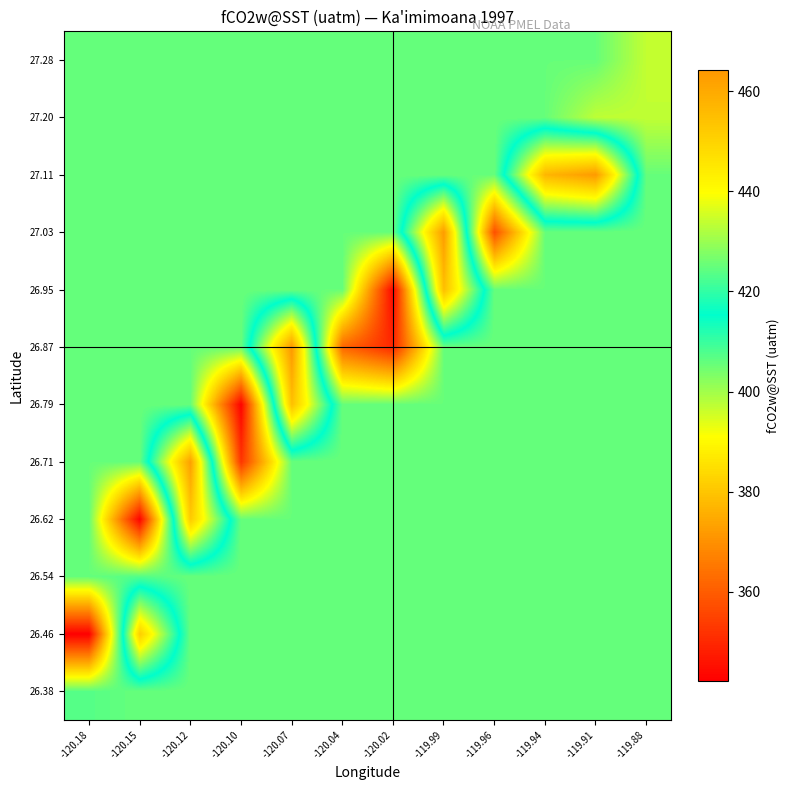

Reading right to left, transcribe all the data shown in this chart.

26.38: -119.88=405.6	-119.91=405.6	-119.94=405.6	-119.96=405.6	-119.99=405.6	-120.02=405.6	-120.04=405.6	-120.07=405.6	-120.10=405.6	-120.12=405.6	-120.15=405.6	-120.18=407.2
26.46: -119.88=405.6	-119.91=405.6	-119.94=405.6	-119.96=405.6	-119.99=405.6	-120.02=405.6	-120.04=405.6	-120.07=405.6	-120.10=405.6	-120.12=405.6	-120.15=451.8	-120.18=342.1
26.54: -119.88=405.6	-119.91=405.6	-119.94=405.6	-119.96=405.6	-119.99=405.6	-120.02=405.6	-120.04=405.6	-120.07=405.6	-120.10=405.6	-120.12=405.6	-120.15=407.6	-120.18=405.6
26.62: -119.88=405.6	-119.91=405.6	-119.94=405.6	-119.96=405.6	-119.99=405.6	-120.02=405.6	-120.04=405.6	-120.07=405.6	-120.10=405.6	-120.12=452.3	-120.15=342.6	-120.18=405.6
26.71: -119.88=405.6	-119.91=405.6	-119.94=405.6	-119.96=405.6	-119.99=405.6	-120.02=405.6	-120.04=405.6	-120.07=405.6	-120.10=352.6	-120.12=462.4	-120.15=405.6	-120.18=405.6
26.79: -119.88=405.6	-119.91=405.6	-119.94=405.6	-119.96=405.6	-119.99=405.6	-120.02=405.6	-120.04=405.6	-120.07=454.9	-120.10=342.7	-120.12=405.6	-120.15=405.6	-120.18=405.6
26.87: -119.88=405.6	-119.91=405.6	-119.94=405.6	-119.96=405.6	-119.99=405.6	-120.02=349.8	-120.04=361.9	-120.07=464.2	-120.10=405.6	-120.12=405.6	-120.15=405.6	-120.18=405.6
26.95: -119.88=405.6	-119.91=405.6	-119.94=405.6	-119.96=405.6	-119.99=455.2	-120.02=343.4	-120.04=405.6	-120.07=405.6	-120.10=405.6	-120.12=405.6	-120.15=405.6	-120.18=405.6
27.03: -119.88=405.6	-119.91=405.6	-119.94=405.6	-119.96=357.4	-119.99=463.4	-120.02=405.6	-120.04=405.6	-120.07=405.6	-120.10=405.6	-120.12=405.6	-120.15=405.6	-120.18=405.6
27.11: -119.88=405.6	-119.91=463.6	-119.94=456.9	-119.96=405.6	-119.99=405.6	-120.02=405.6	-120.04=405.6	-120.07=405.6	-120.10=405.6	-120.12=405.6	-120.15=405.6	-120.18=405.6
27.20: -119.88=397.1	-119.91=397.3	-119.94=405.6	-119.96=405.6	-119.99=405.6	-120.02=405.6	-120.04=405.6	-120.07=405.6	-120.10=405.6	-120.12=405.6	-120.15=405.6	-120.18=405.6
27.28: -119.88=396.8	-119.91=405.6	-119.94=405.6	-119.96=405.6	-119.99=405.6	-120.02=405.6	-120.04=405.6	-120.07=405.6	-120.10=405.6	-120.12=405.6	-120.15=405.6	-120.18=405.6